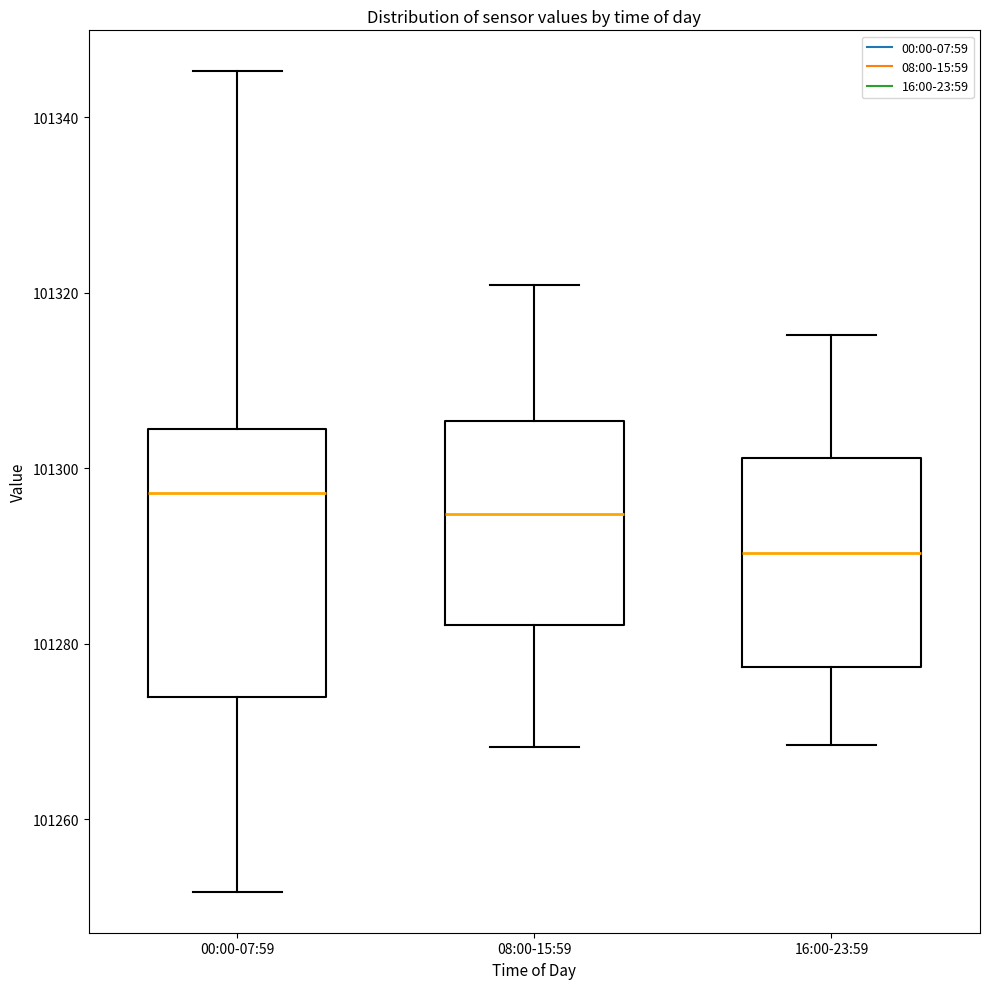

Where does the upper whisker of the box for 08:00-15:59 end on the y-axis? The values are not printed on the chart, so give them approximately, as read against the axis.

101320